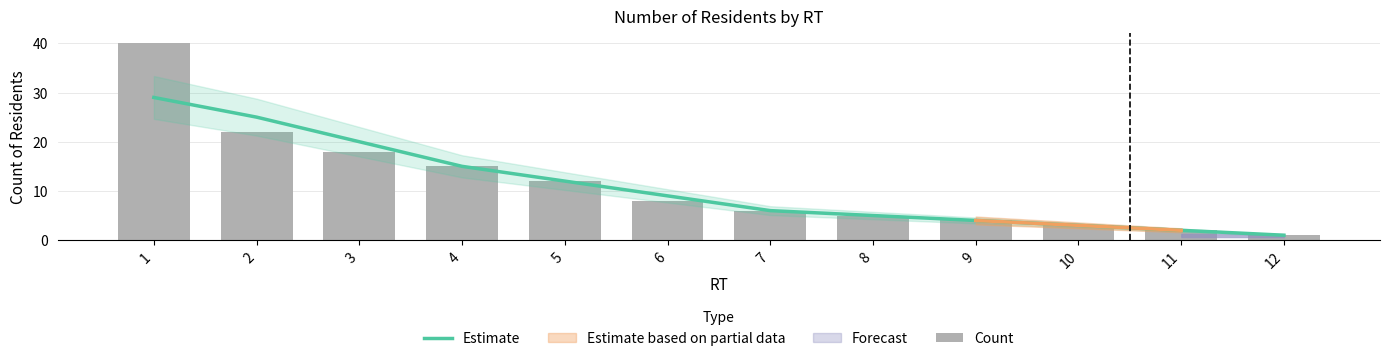

What is the difference between the maximum and minimum values in the Estimate series?

28